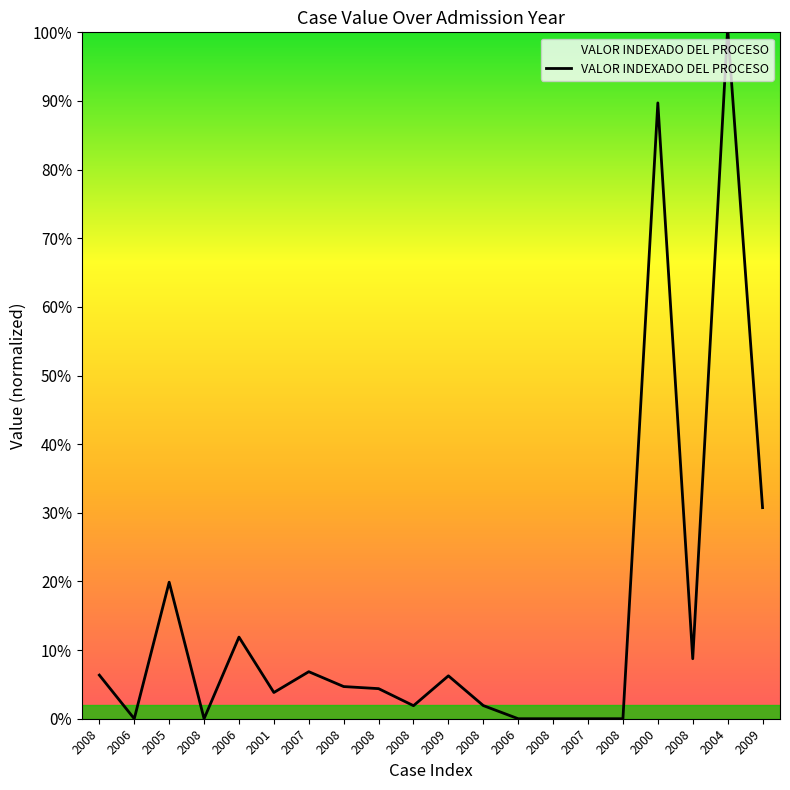

Does the chart have visible grid lines?

No